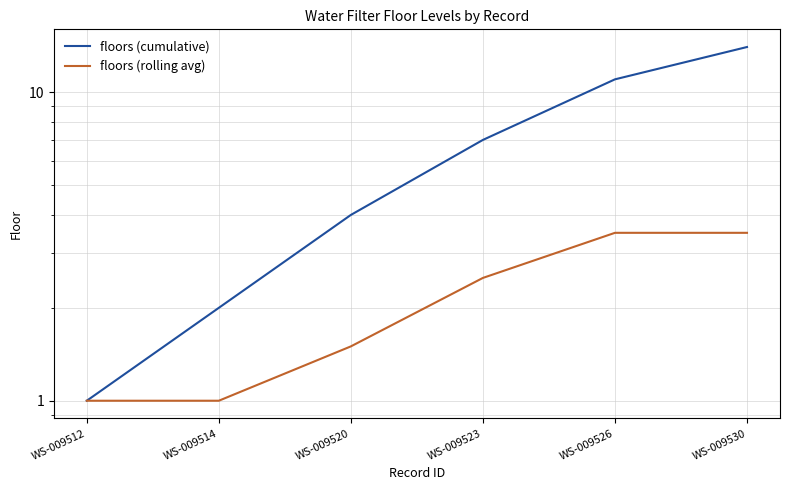

Which category has the lowest value across all series?

WS-009512